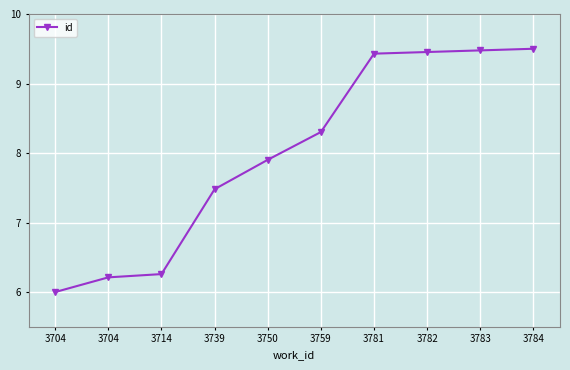

What is the sum of the values at 3704 and 3782?

15.7